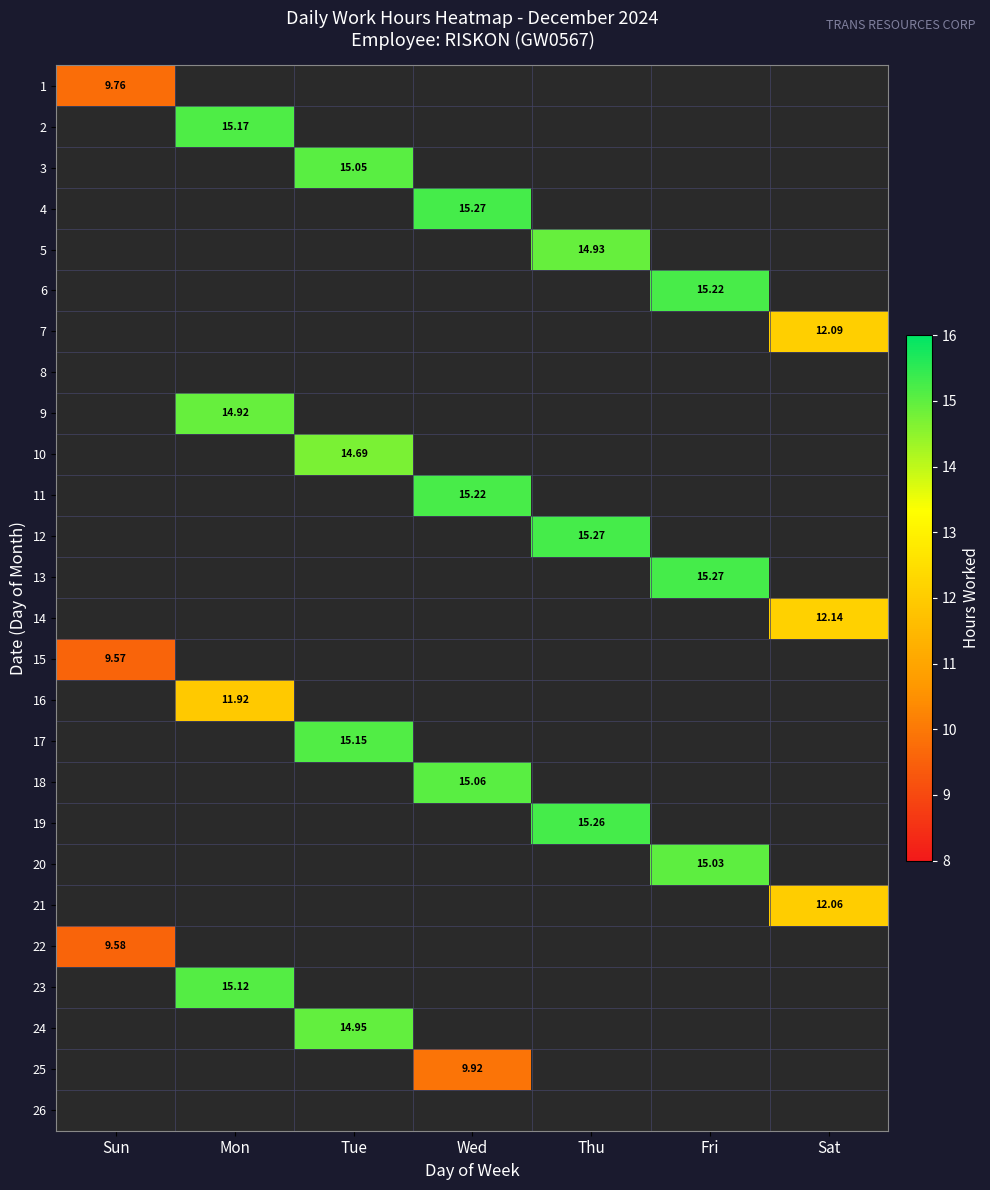

What is the smallest value displayed?

9.6